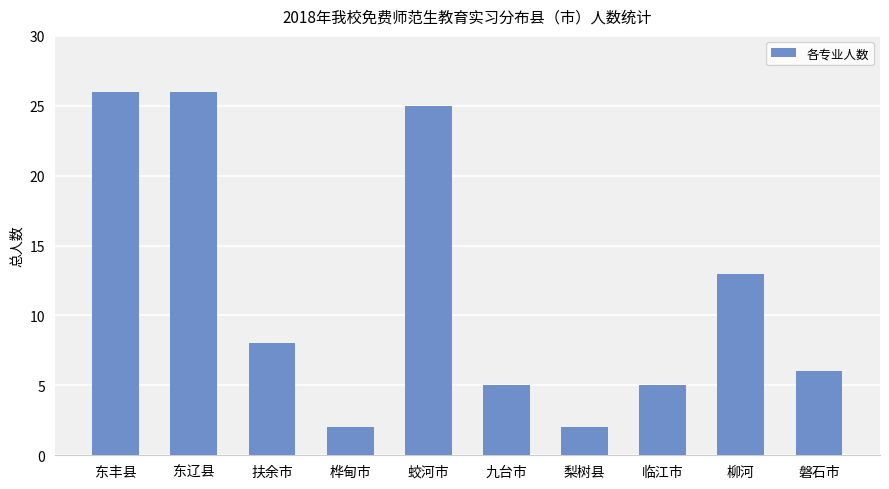

Reading right to left, list all the values displayed in this chart.

磐石市=6	柳河=13	临江市=5	梨树县=2	九台市=5	蛟河市=25	桦甸市=2	扶余市=8	东辽县=26	东丰县=26